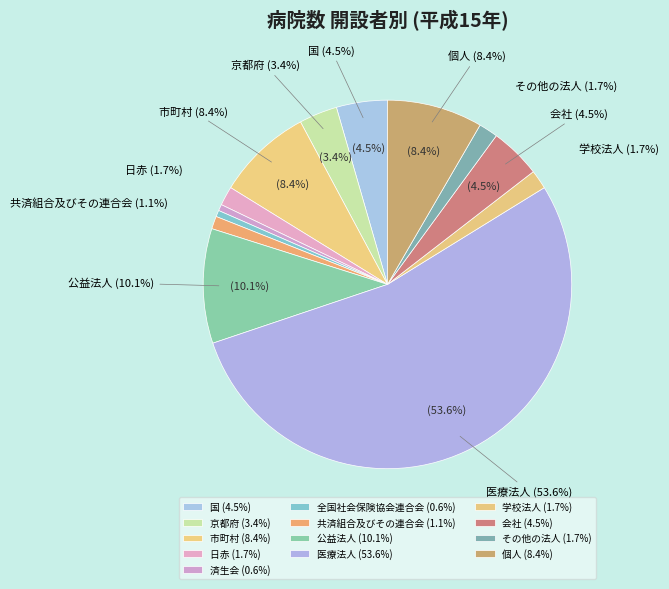

What percentage is the 個人 slice, to the nearest percent?

8%